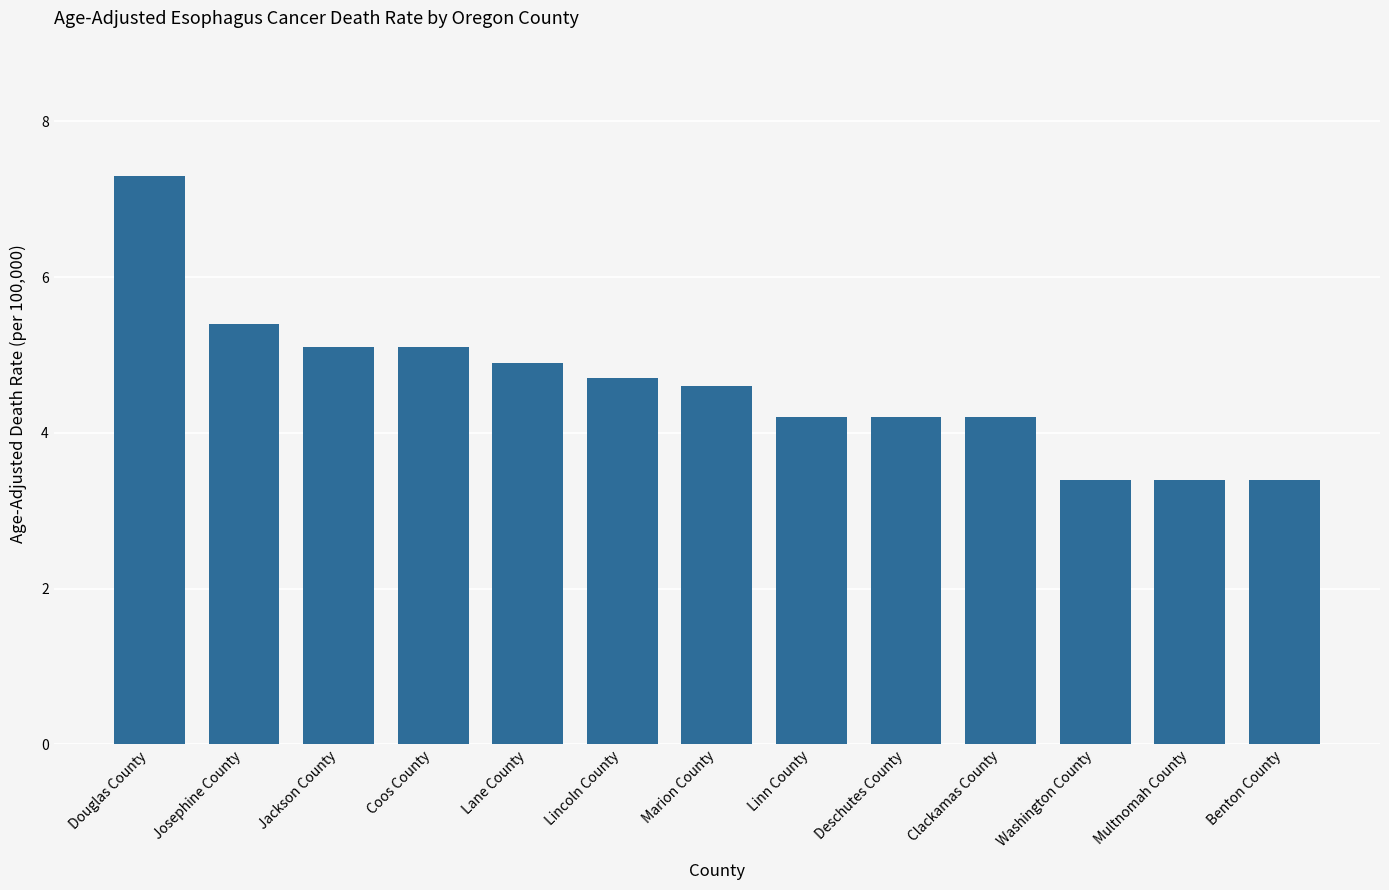

What is the sum of the values at Lincoln County and Douglas County?

12.0